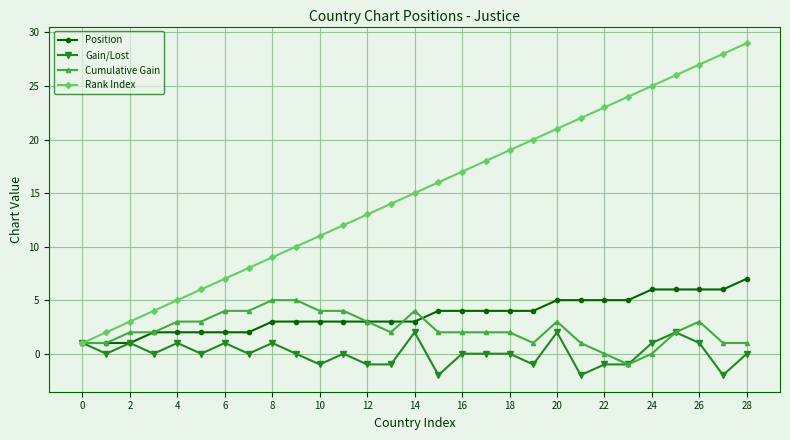

True or false: Gain/Lost has more than 2 interior local peaks.

True